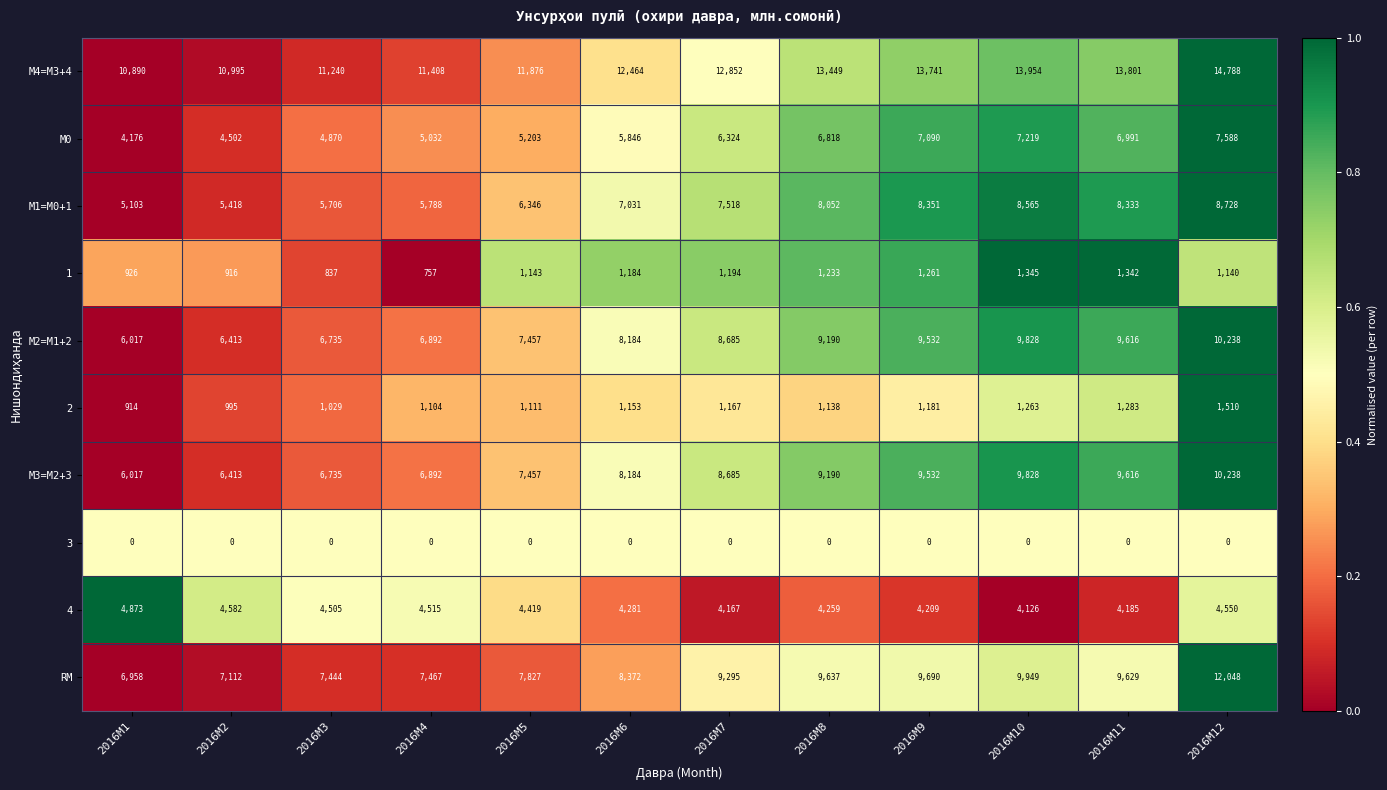

What is the total value across all series at 2016M9?

64587